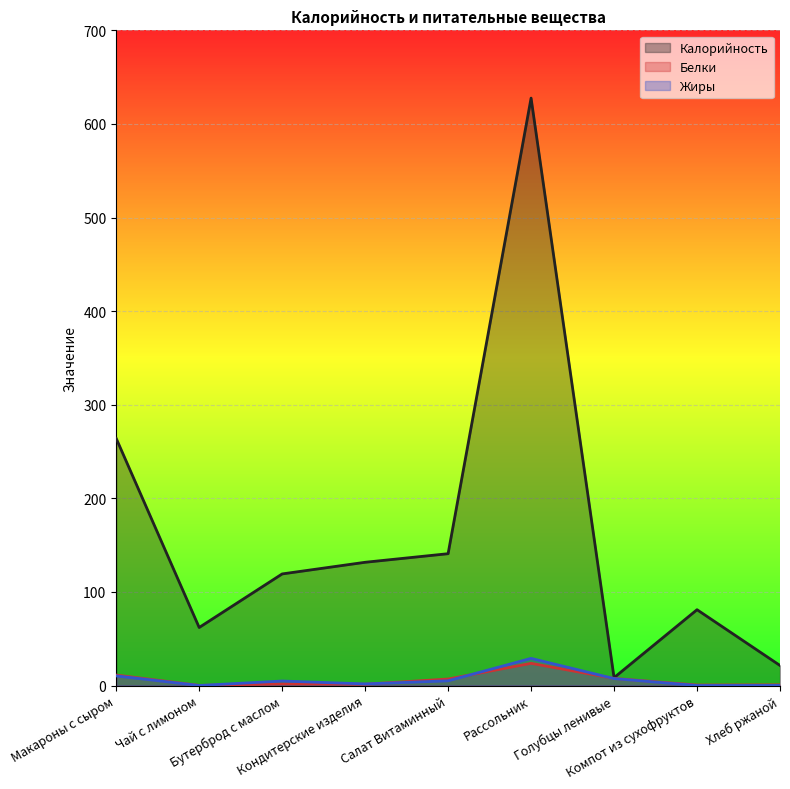

At how many categories does at least one series exceed 22?

7